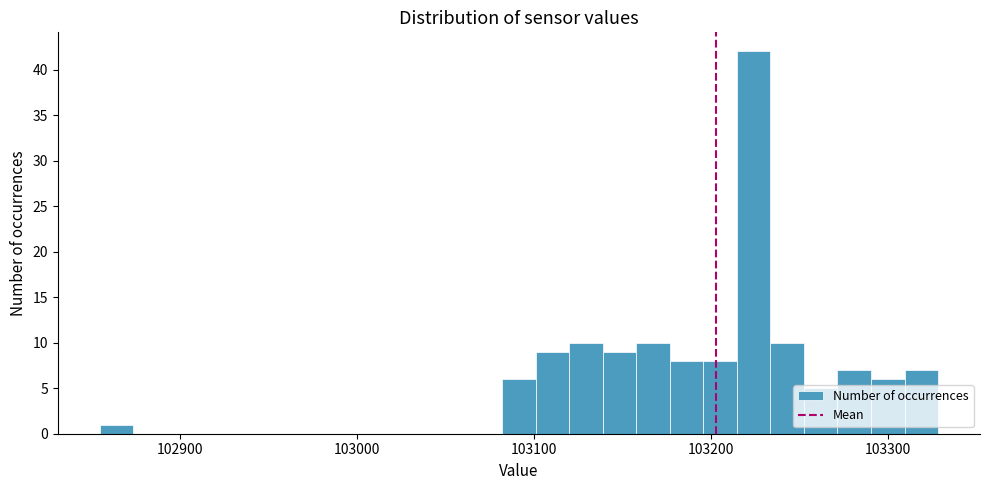

Read against the x-axis, roughly where is the centre of the tallest bar?

103220